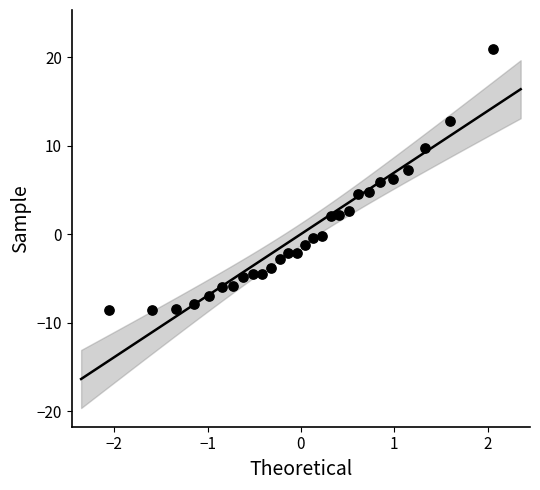

What is the range of Y values (max minus min)?

29.4